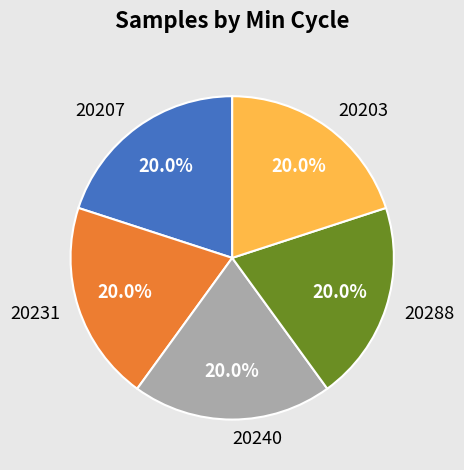

Is there a majority slice in this chart?

No